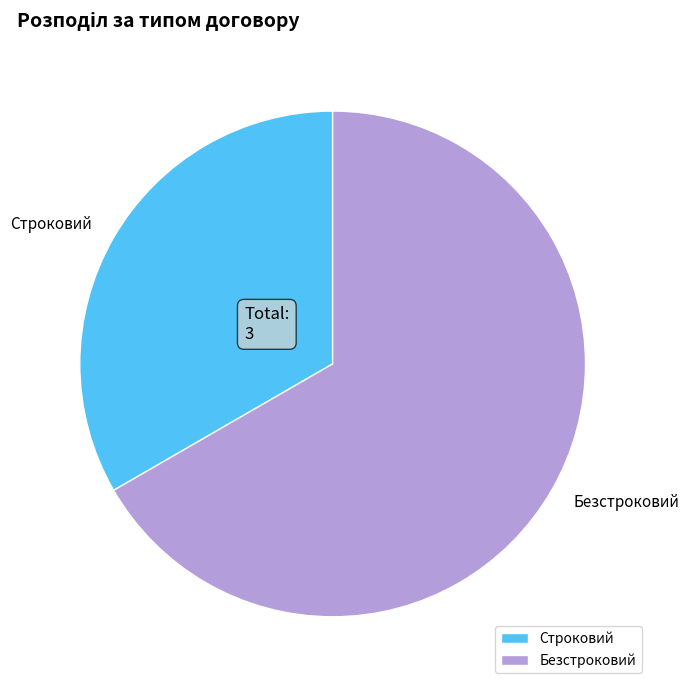

How many segments does this pie chart have?

2